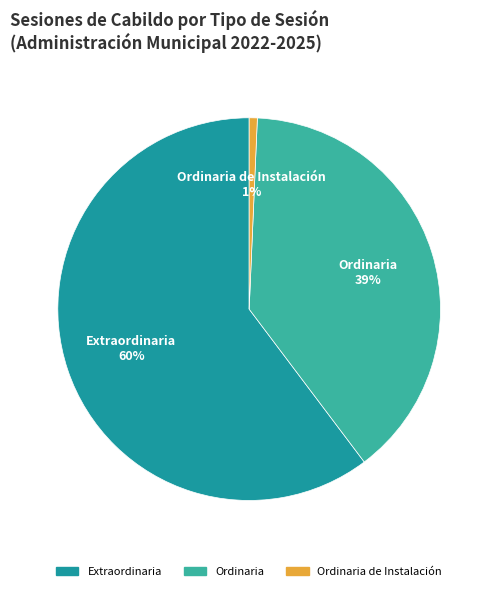

To the nearest percent, what is the average slice percentage?

33%